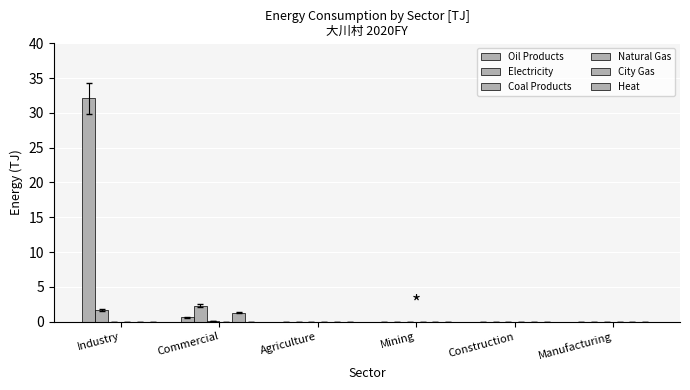

Are the bars grouped side by side (vs. stacked)?

Yes